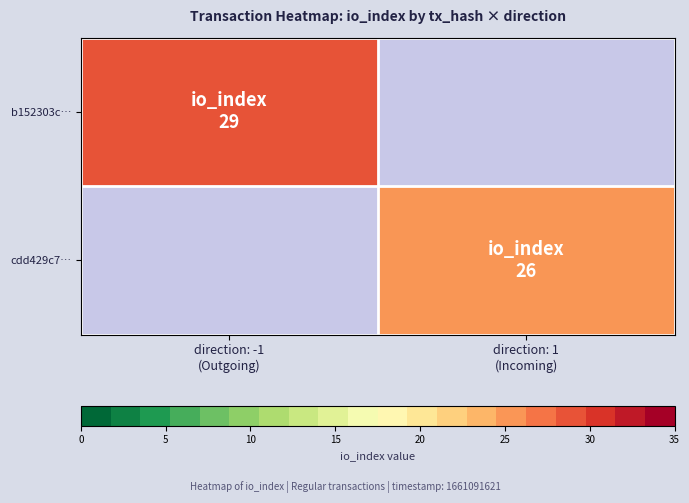

List the series in order of their overall mean, highest first.

b152303c…, cdd429c7…